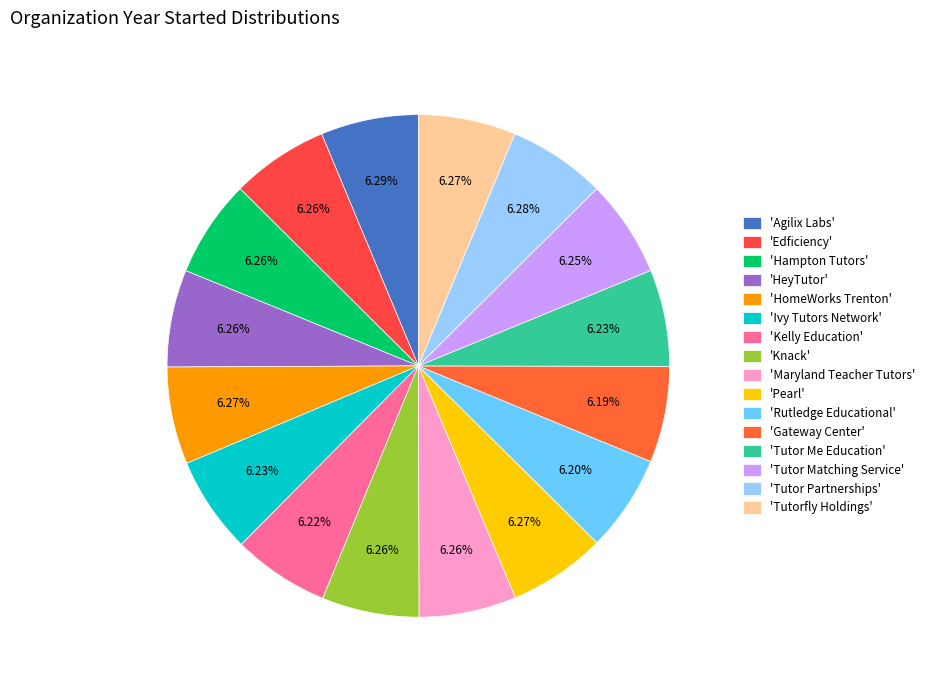

Which slice is the smallest?

Gateway Center